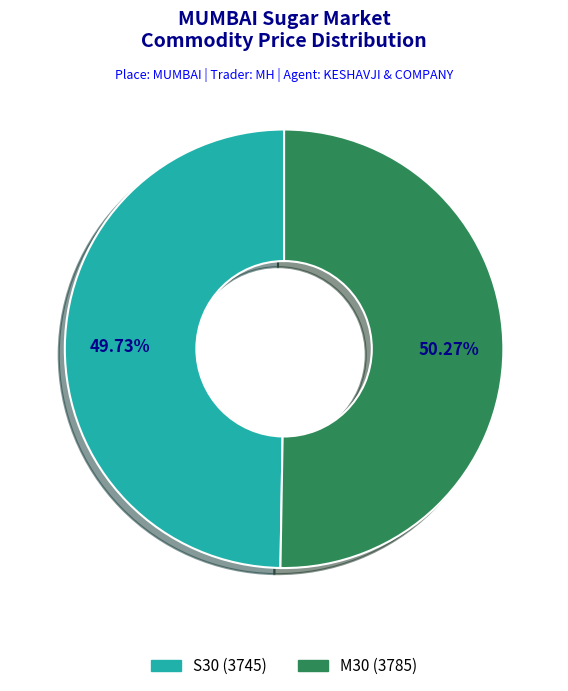

True or false: S30 accounts for 56% of the total.

False